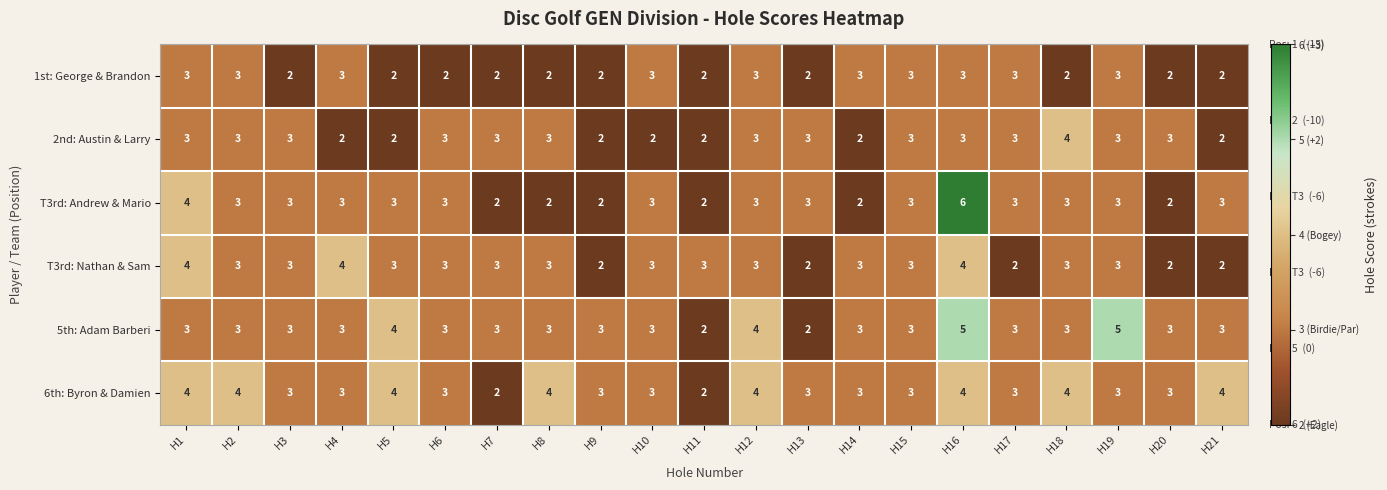

What is the spread (max minus min) of values at H16?

3